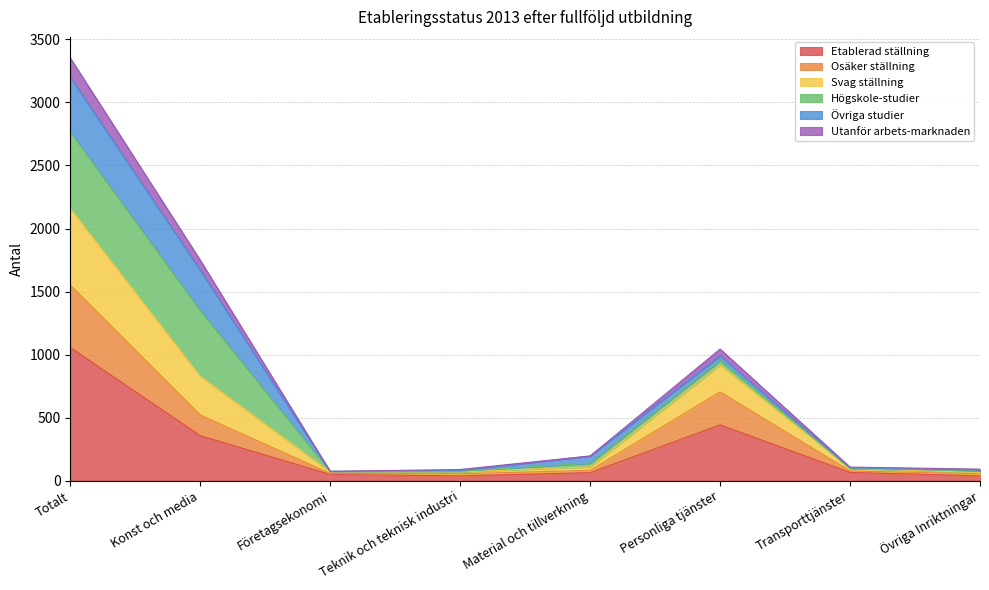

Which category has the highest value in the Etablerad ställning series?

Totalt